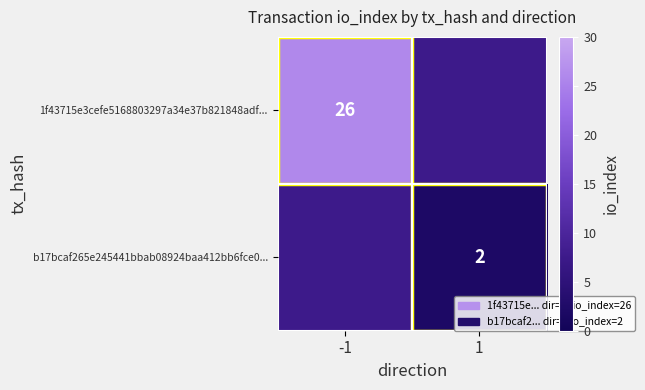

Is it true that 1f43715e3cefe5168803297a34e37b821848adf... equals 17 at -1?

False